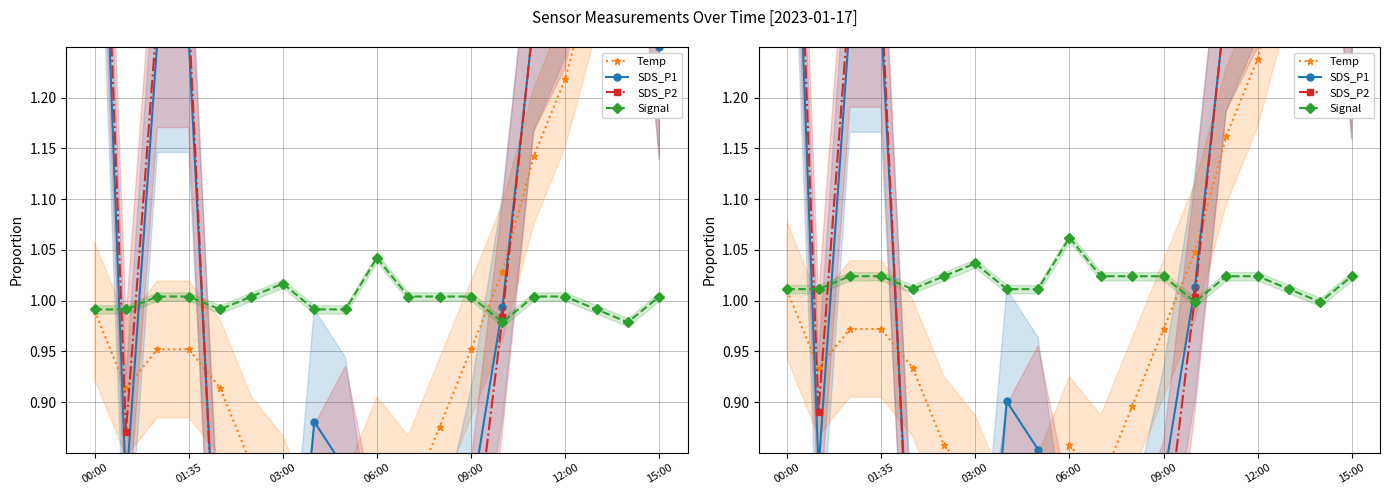

What are all the series names shown in the legend?

Temp, SDS_P1, SDS_P2, Signal